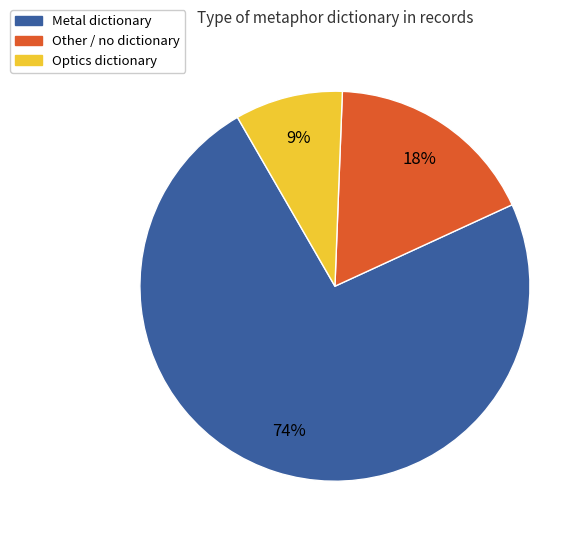

What is the smallest slice in the pie chart?

Optics dictionary